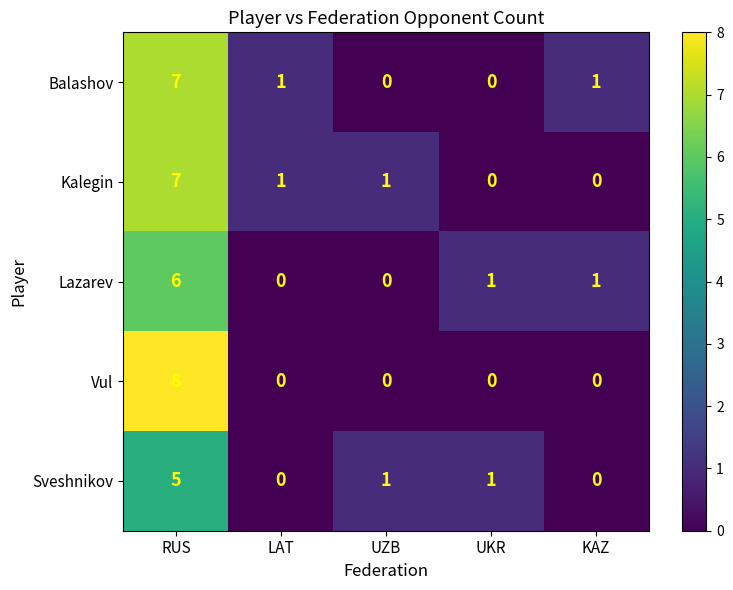

Count the number of categories in the chart.

5